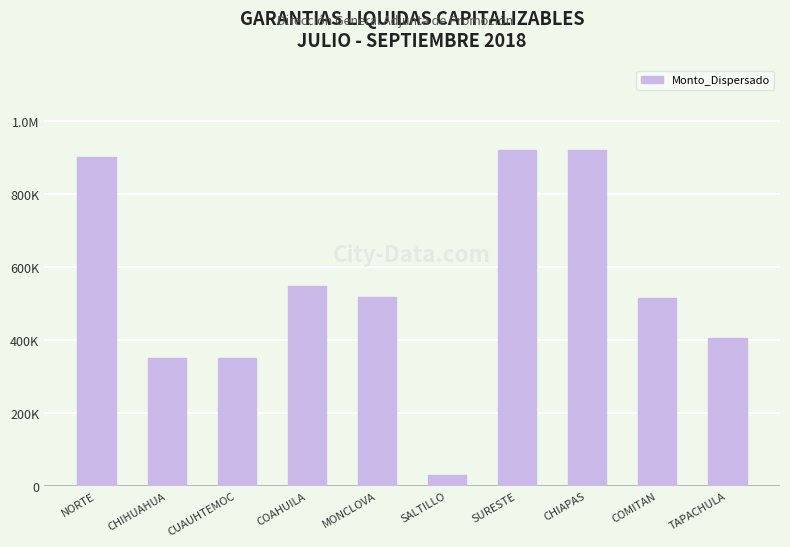

Are the bars grouped side by side (vs. stacked)?

No